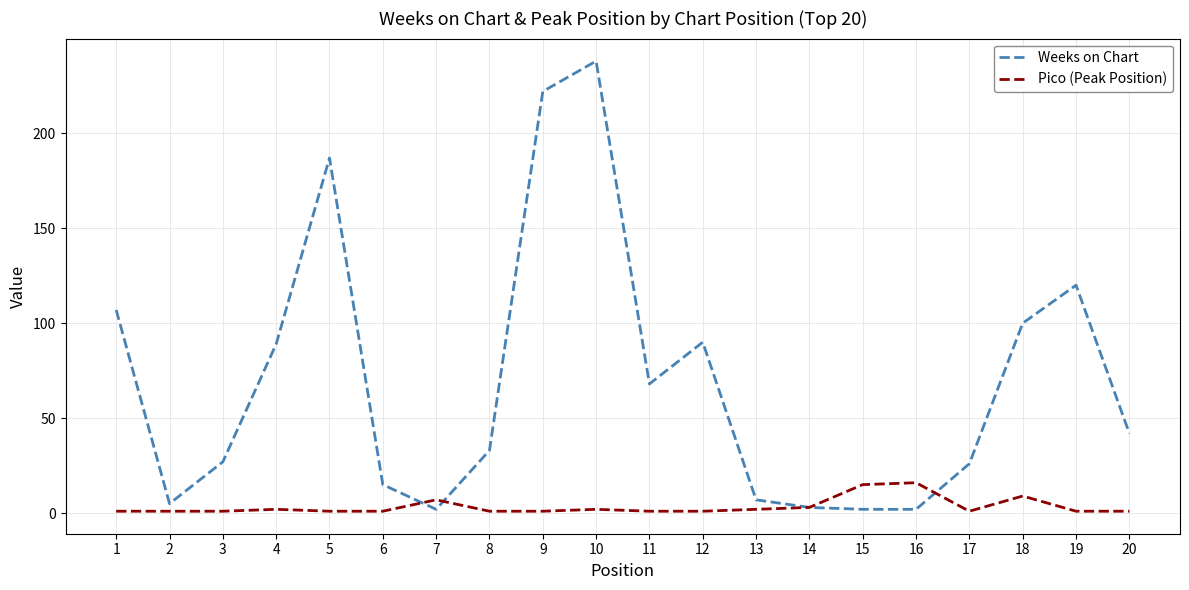

At how many categories does at least one series exceed 97?

6